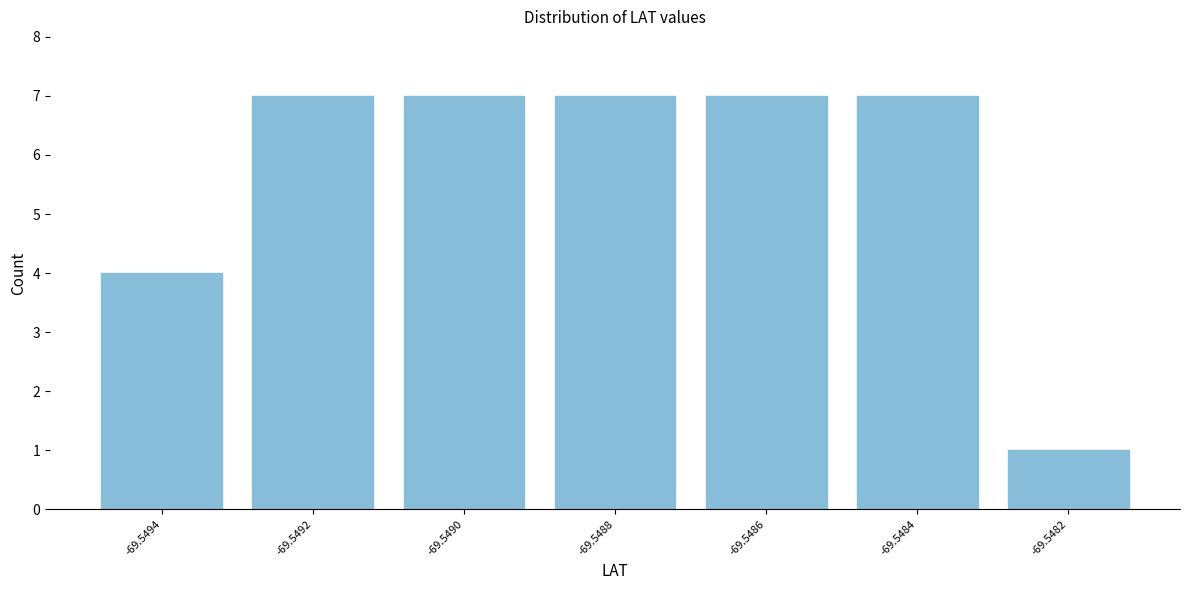

Reading right to left, transcribe all the data shown in this chart.

-69.5482=1	-69.5484=7	-69.5486=7	-69.5488=7	-69.5490=7	-69.5492=7	-69.5494=4